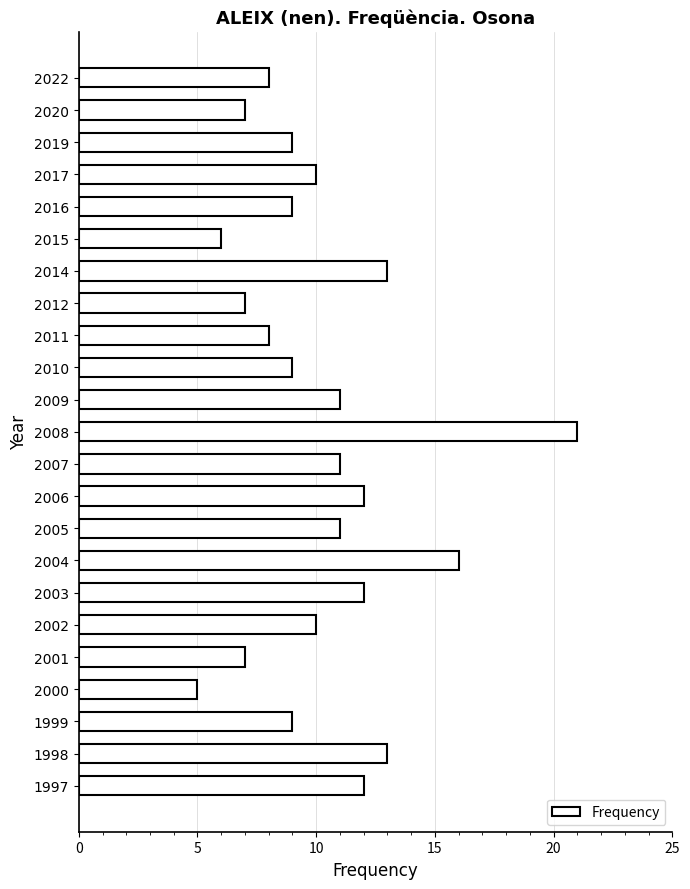

Which has a higher value, 2012 or 2003?

2003